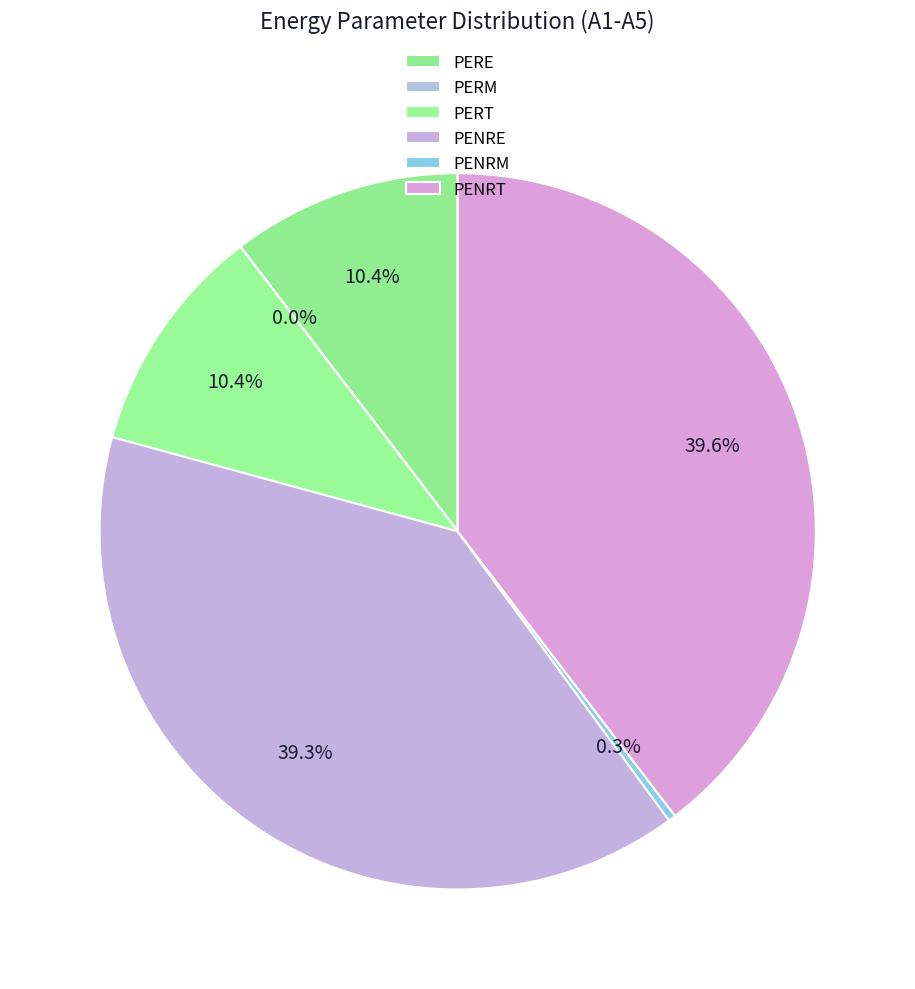

Is it true that PERT is 1% of the pie?

False